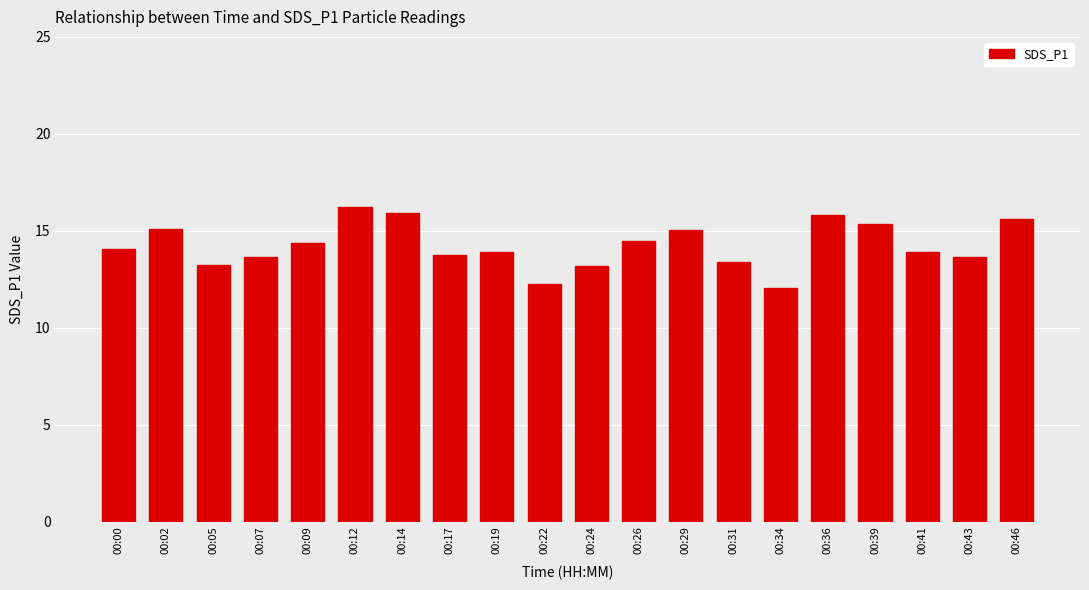

What is the value of the 15th bar from the left?

12.1